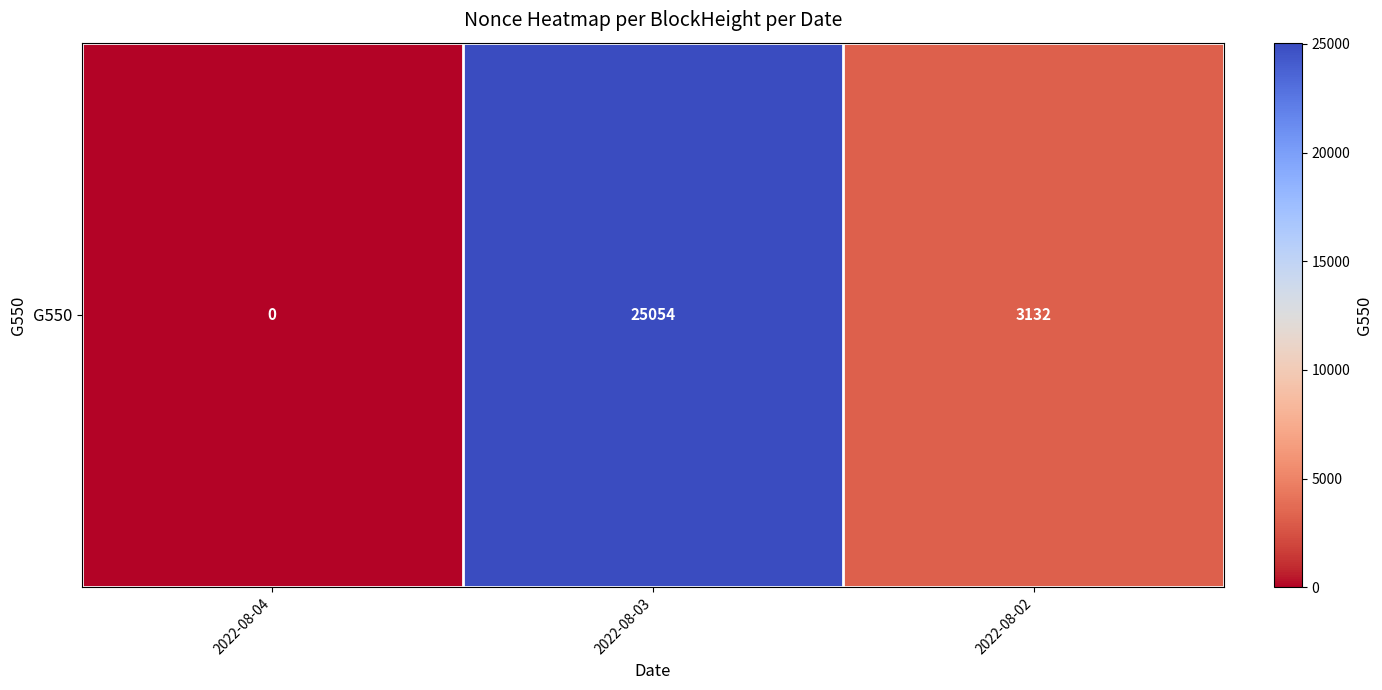

The chart shows a value of 25054 at 2022-08-03. True or false?

True